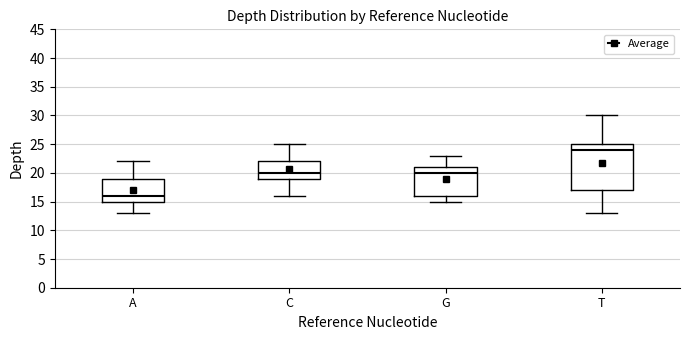

Where is the lower edge of the box for G on the y-axis? The values are not printed on the chart, so give them approximately, as read against the axis.

16